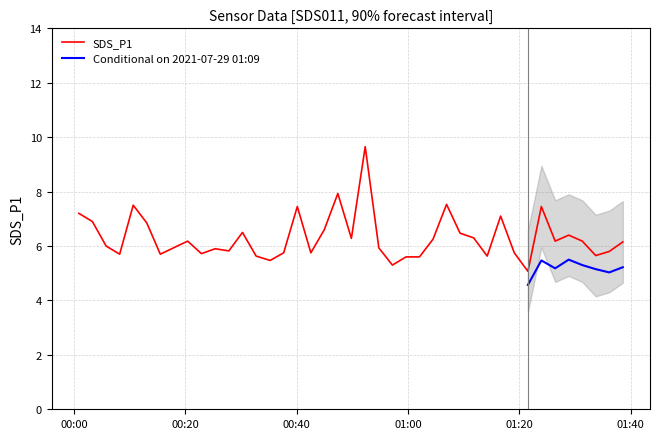

What is the maximum value for SDS_P1?

9.7